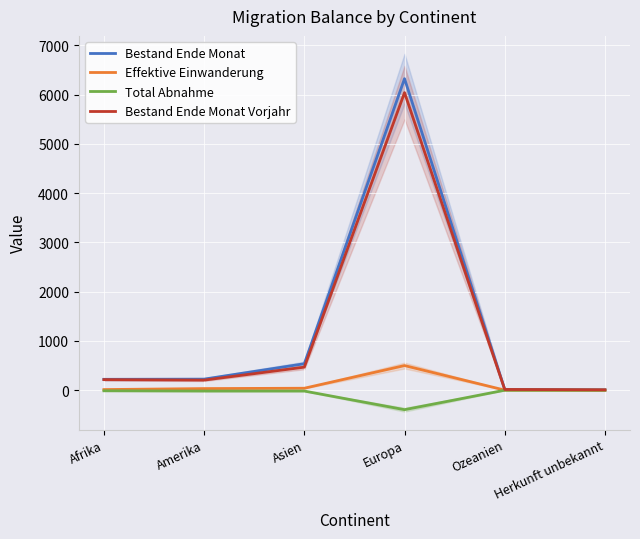

How many values in the Total Abnahme series are below -12?

3